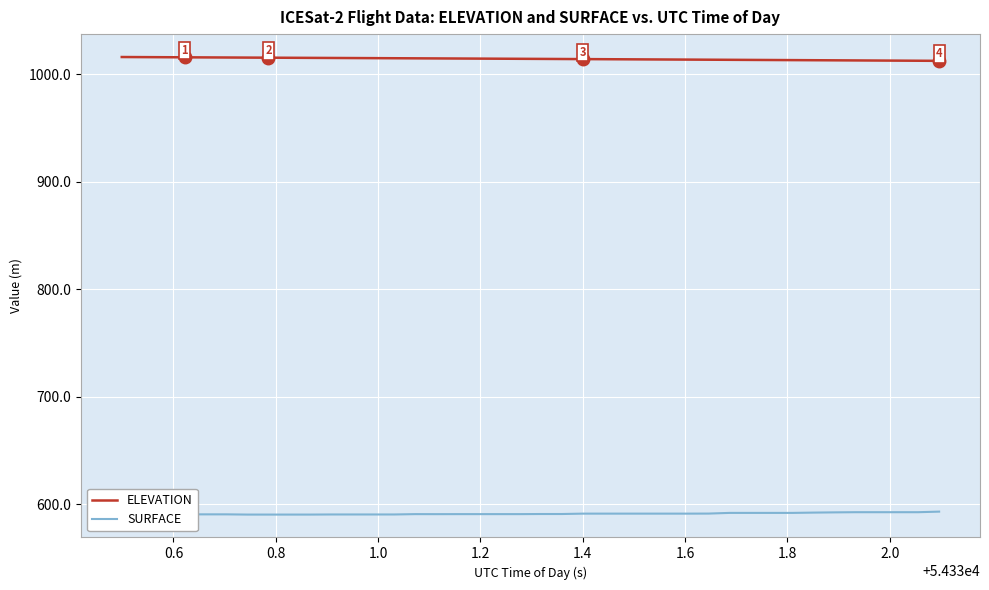

What is the greatest value displayed?

1016.3